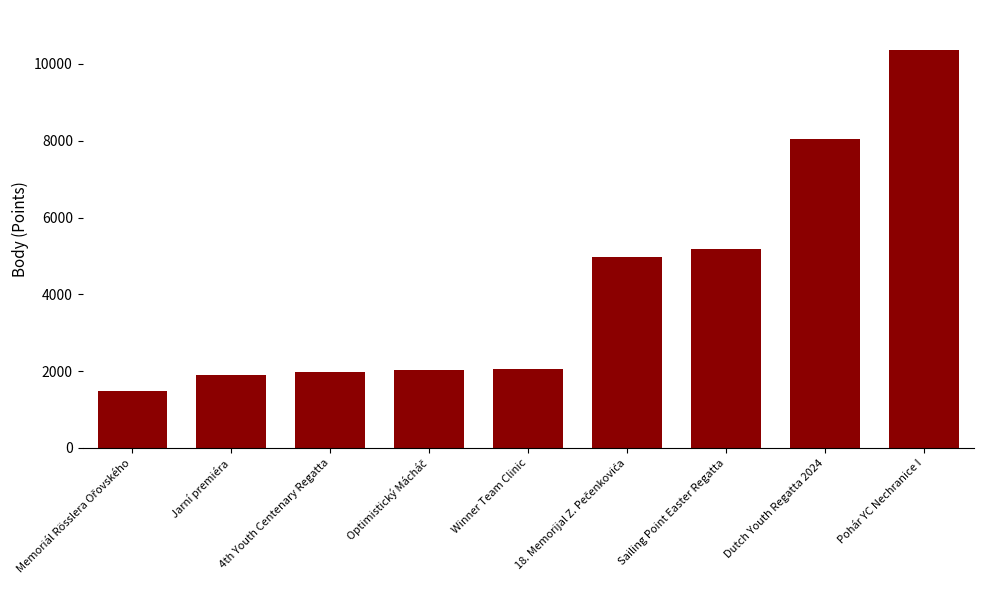

The value at Dutch Youth Regatta 2024 is 10963. True or false?

False